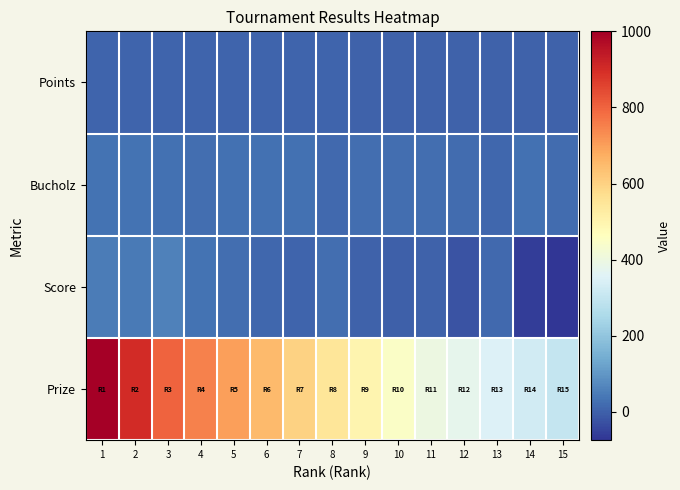

Count the number of categories in the chart.

15